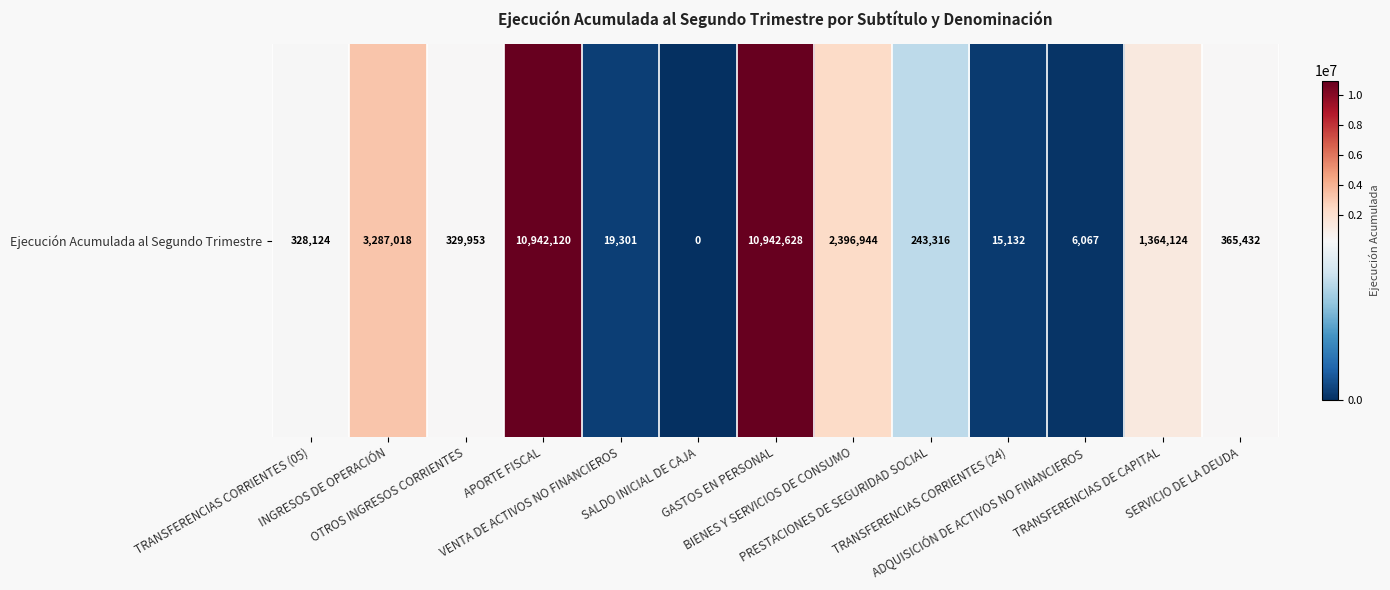

What is the average value?

2326166